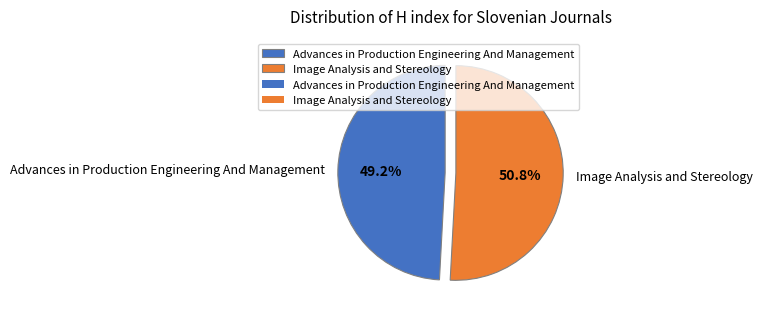

Count the number of slices in the pie.

2